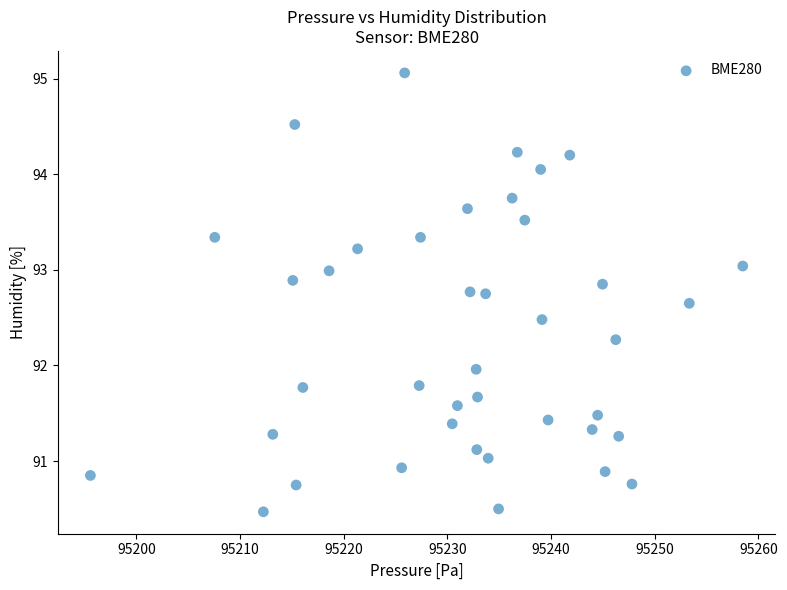

What is the range of Y values (max minus min)?

4.6